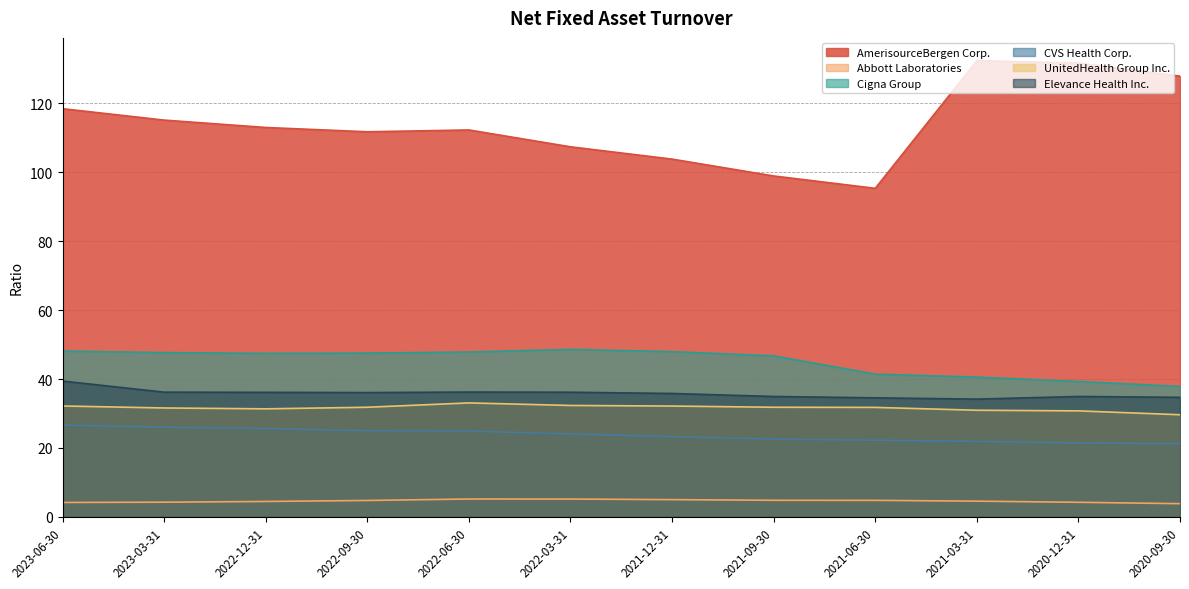

True or false: UnitedHealth Group Inc. has more than 2 interior local peaks.

False